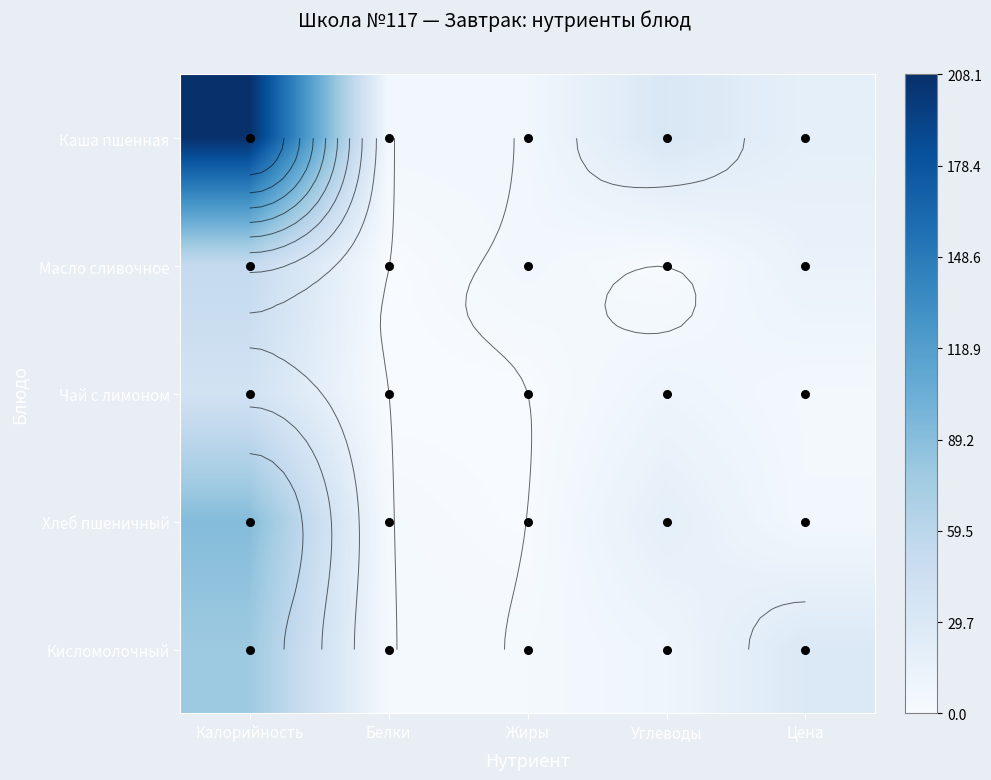

Rank the series at Углеводы from highest to lowest value.

Каша пшенная, Хлеб пшеничный, Чай с лимоном, Кисломолочный, Масло сливочное